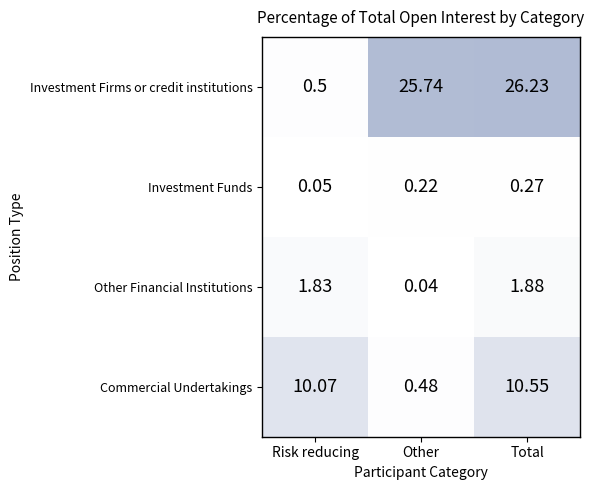

At which label does Other Financial Institutions reach its peak?

Total